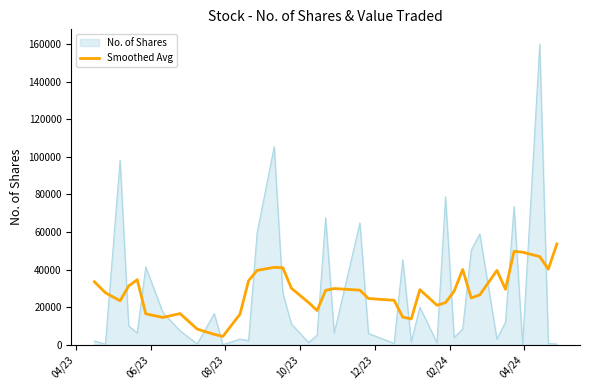

What is the minimum value shown in the chart?

31.0